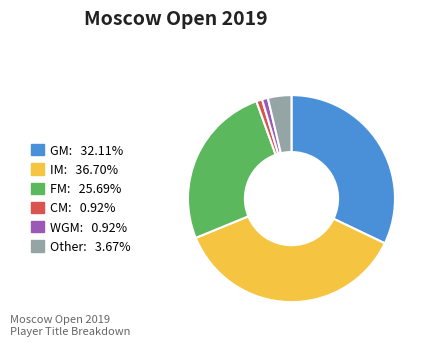

Is there any slice that represents more than half of the pie?

No